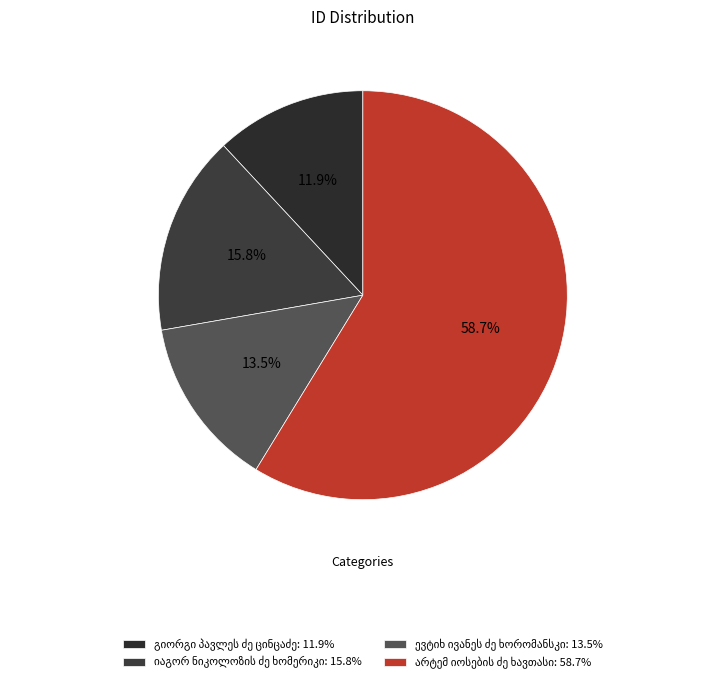

What percentage is the გიორგი პავლეს ძე ცინცაძე slice, to the nearest percent?

12%